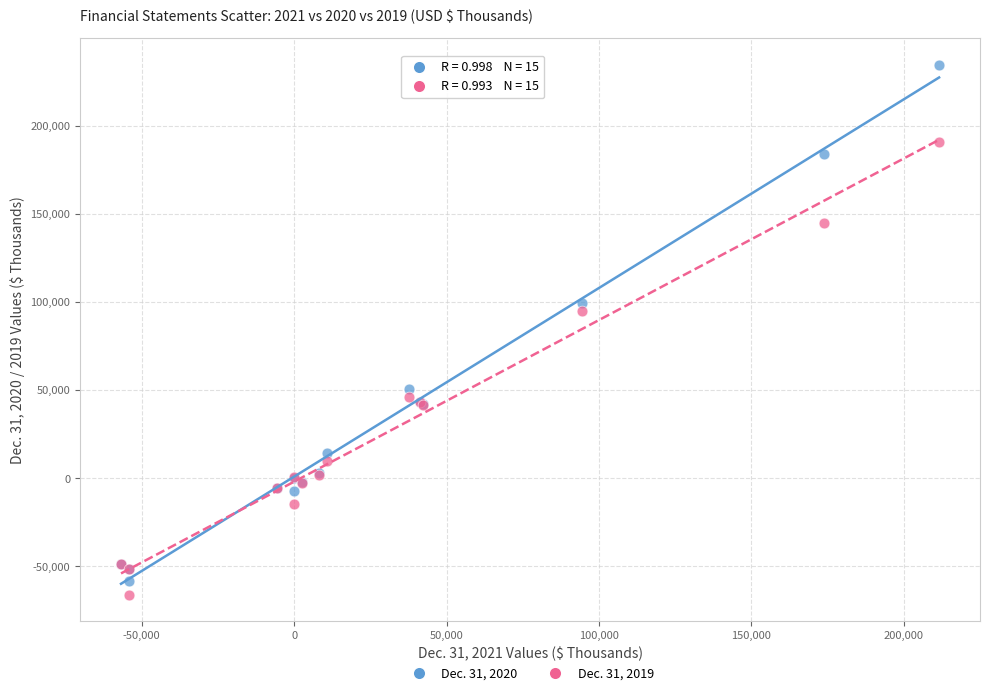

What are all the series names shown in the legend?

Dec. 31, 2020, Dec. 31, 2019